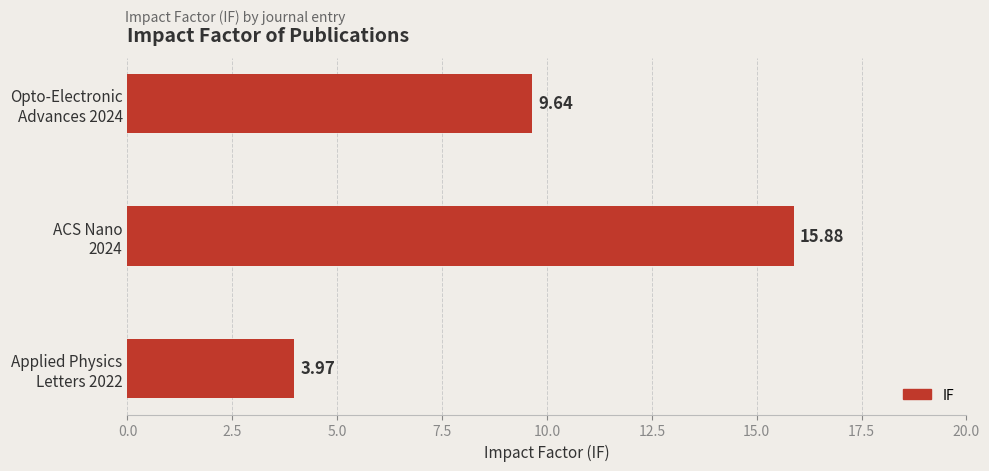

What is the sum of all values?

29.5